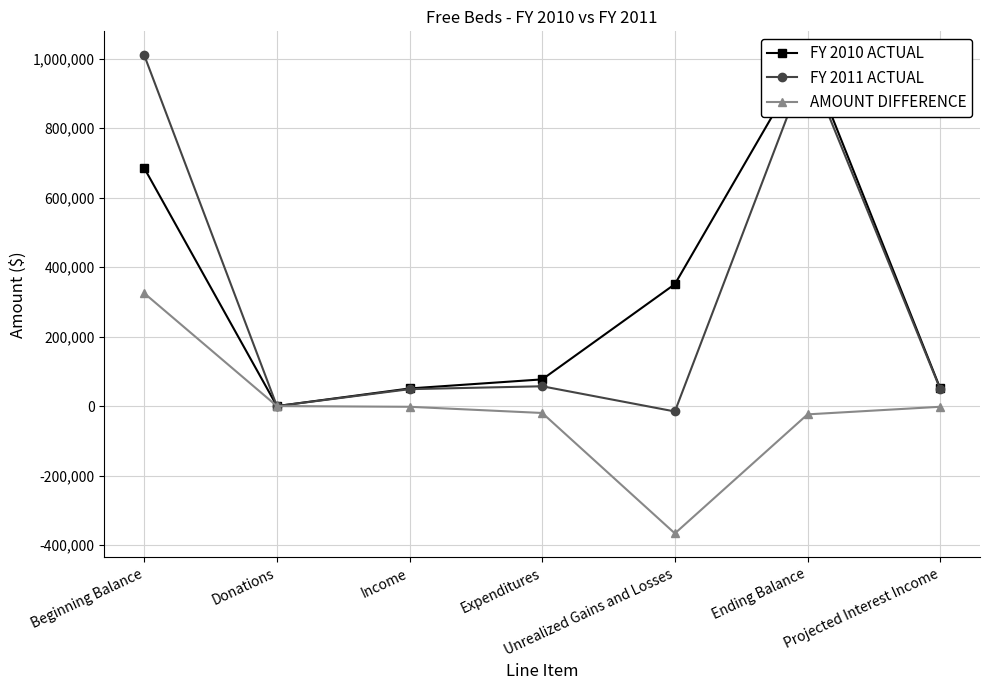

At which category is the sum across all series the highest?

Beginning Balance